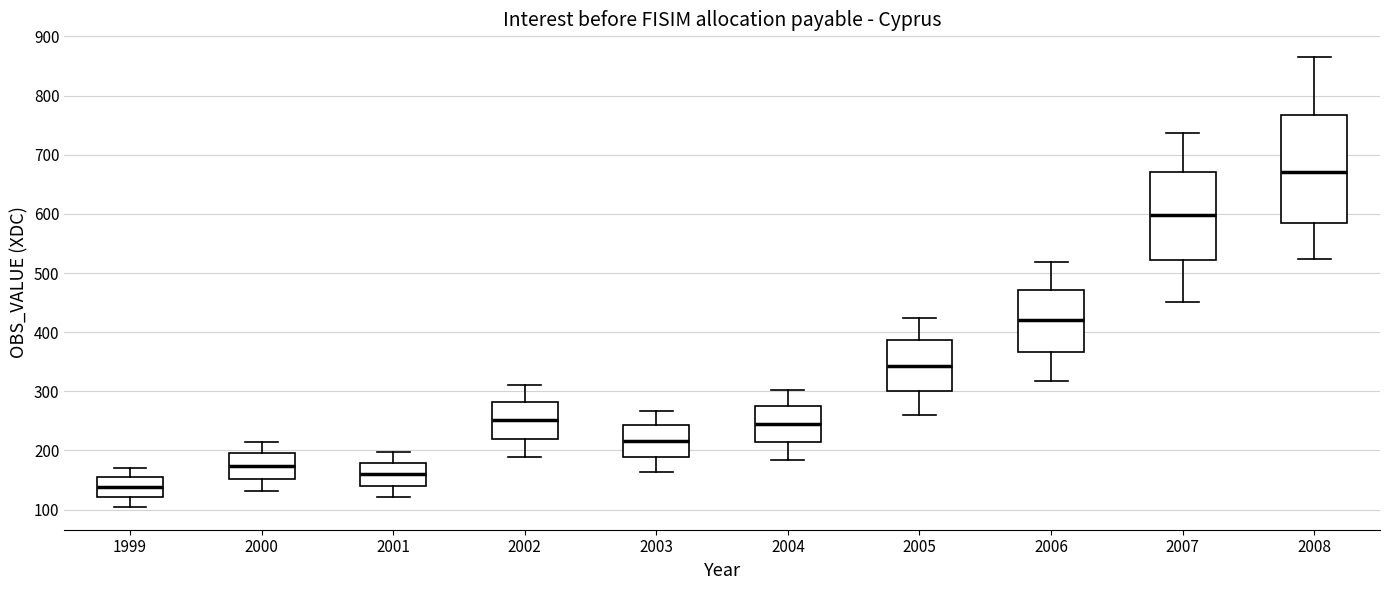

Where does the median line of the box at x = 1999 sit on the y-axis? The values are not printed on the chart, so give them approximately, as read against the axis.

140